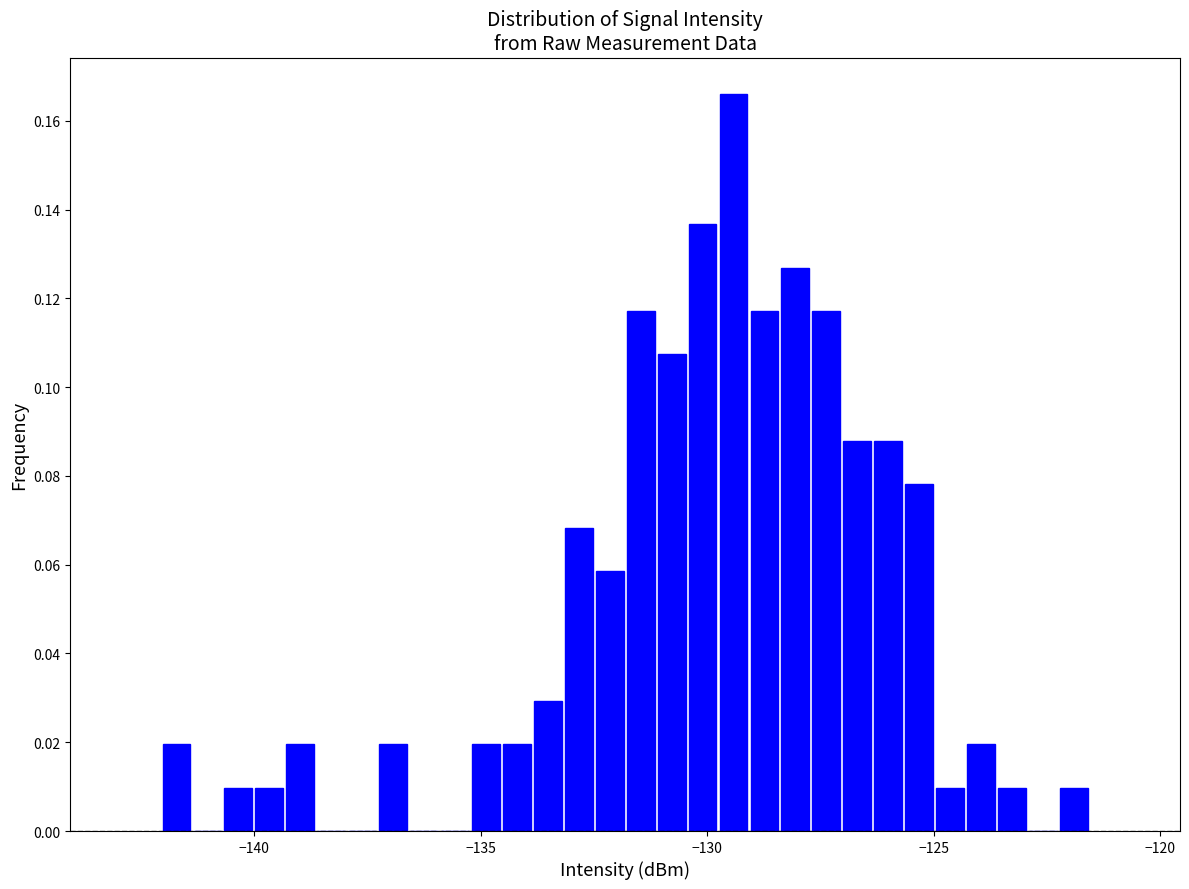

Read against the x-axis, roughly where is the centre of the tallest bar?

-129.5